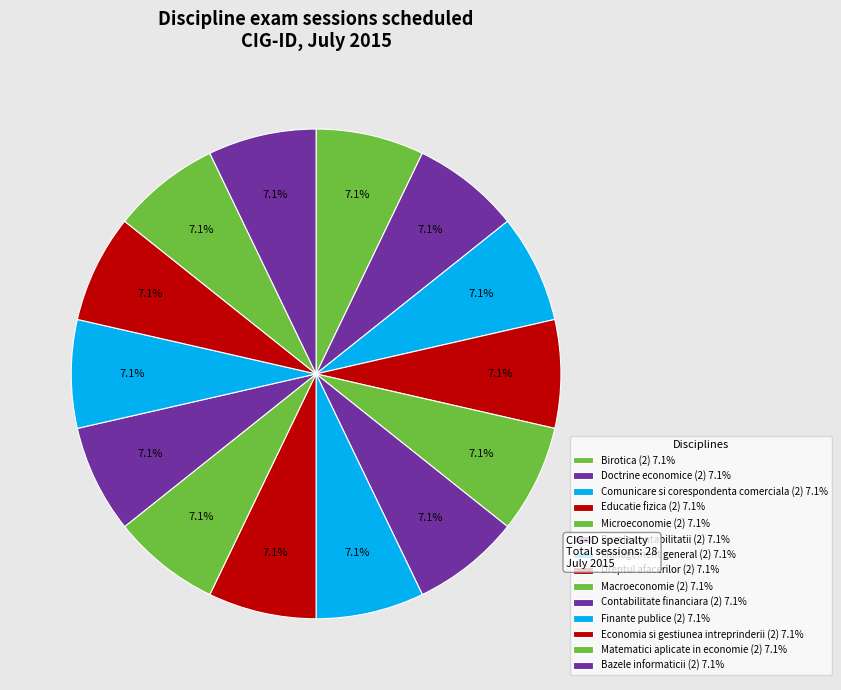

How many slices are in this pie chart?

14